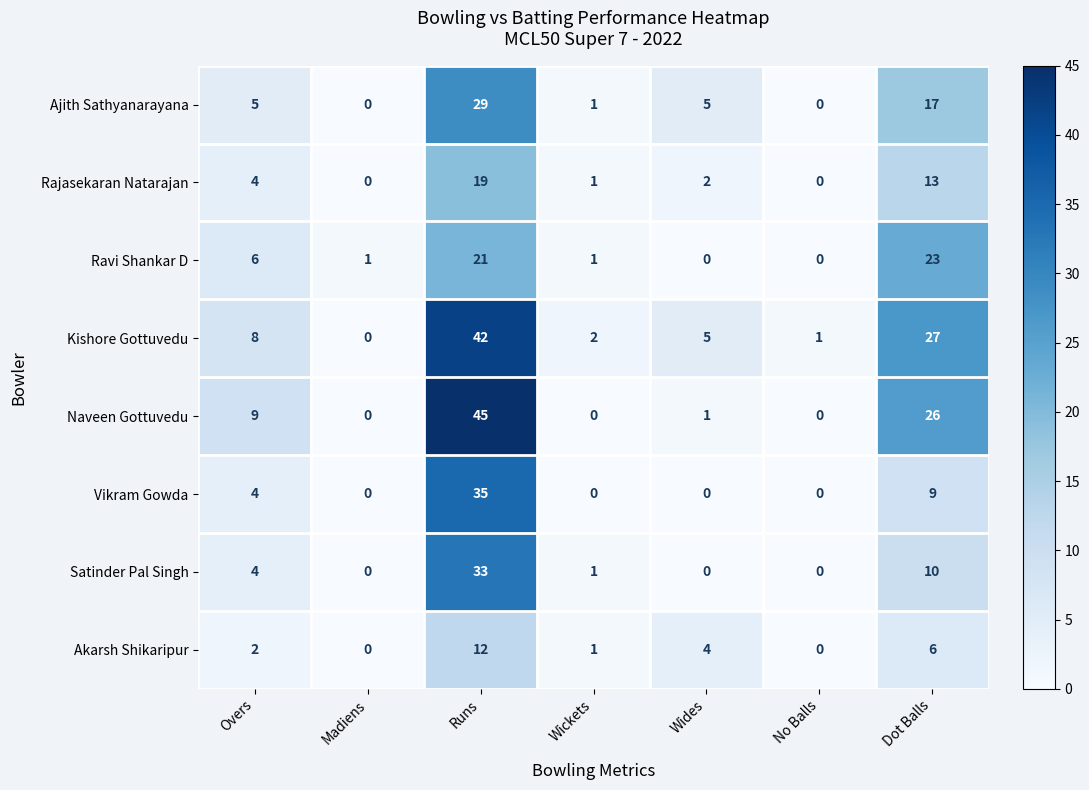

Which series has the largest total across all categories?

Kishore Gottuvedu